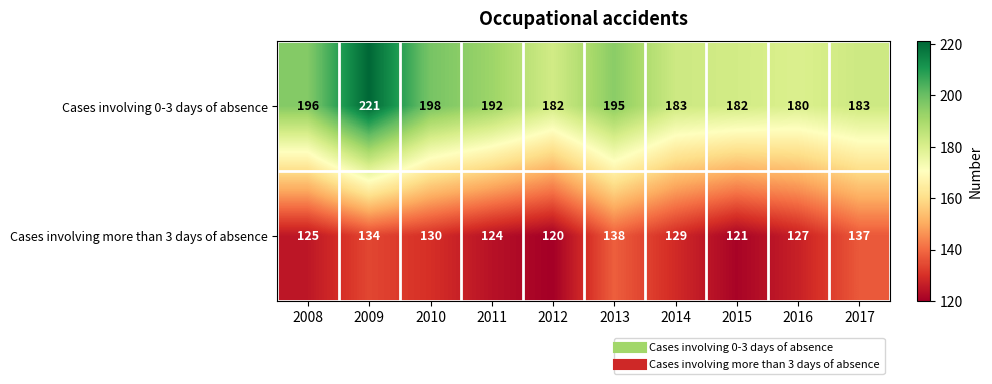

How many distinct data groups are displayed?

2